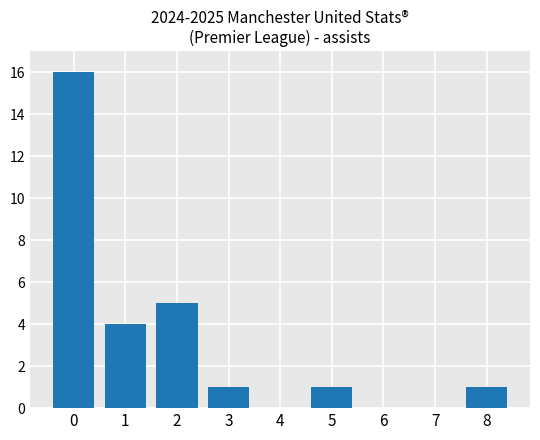

Reading left to right, transcribe all the data shown in this chart.

0=16	1=4	2=5	3=1	4=0	5=1	6=0	7=0	8=1